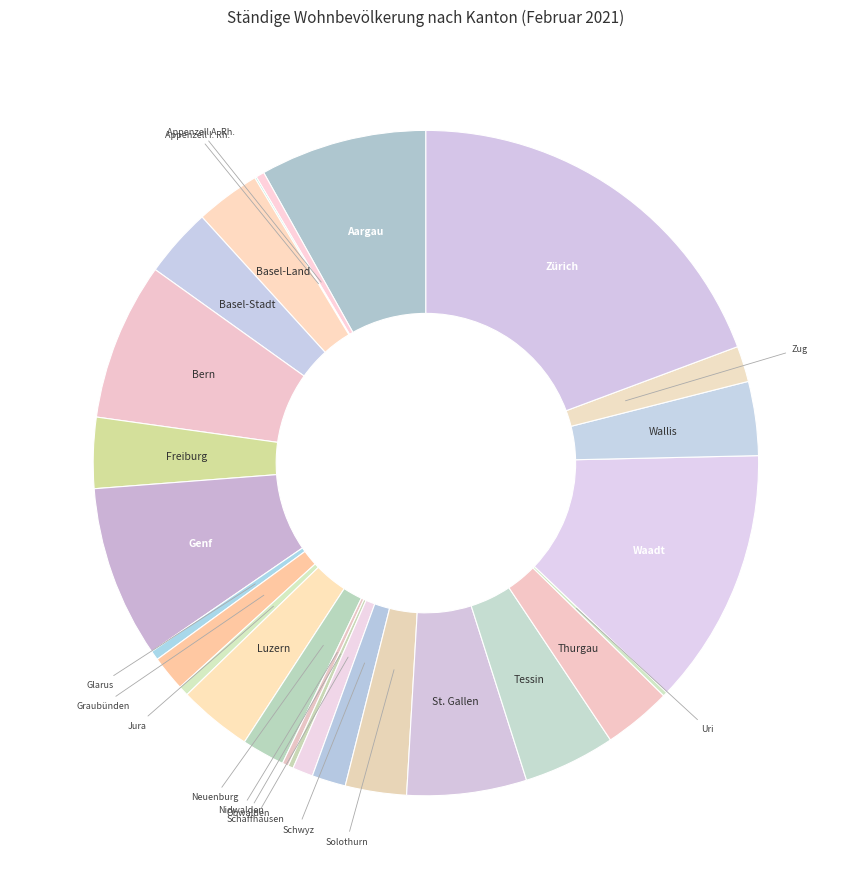

Rank the categories by value from highest to lowest.

Zürich, Waadt, Genf, Aargau, Bern, St. Gallen, Tessin, Wallis, Luzern, Freiburg, Basel-Stadt, Thurgau, Basel-Land, Solothurn, Neuenburg, Zug, Graubünden, Schwyz, Schaffhausen, Jura, Glarus, Appenzell A. Rh., Nidwalden, Obwalden, Uri, Appenzell I. Rh.